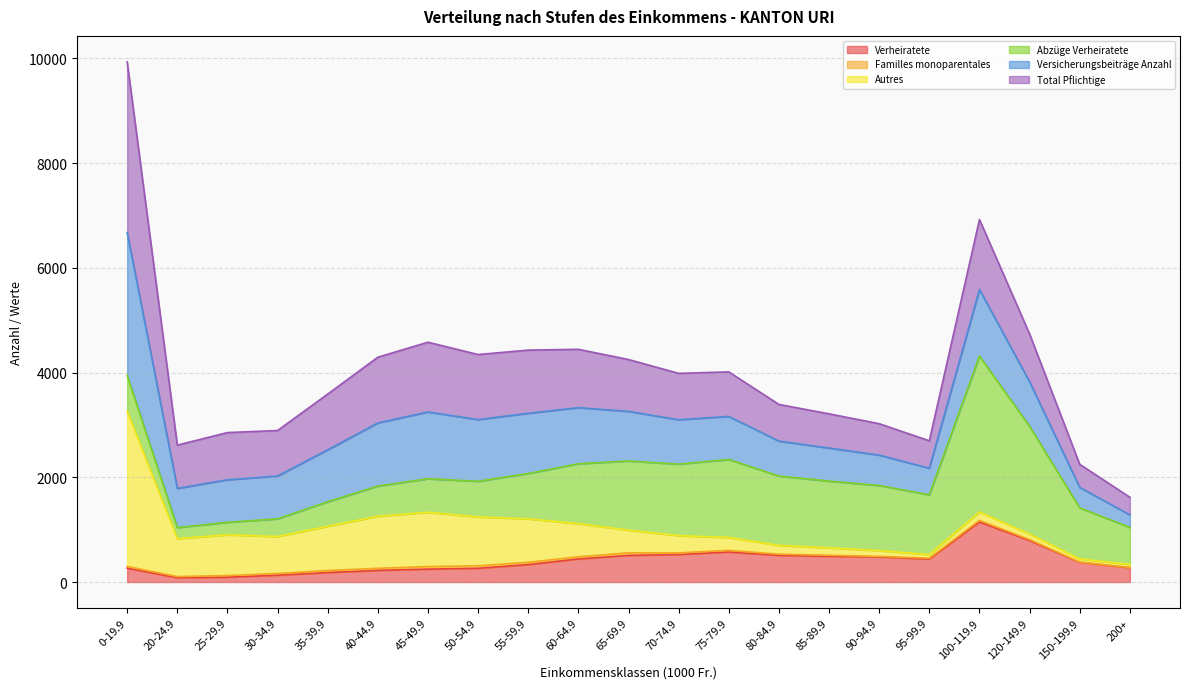

What is the spread (max minus min) of values at 65-69.9?

482